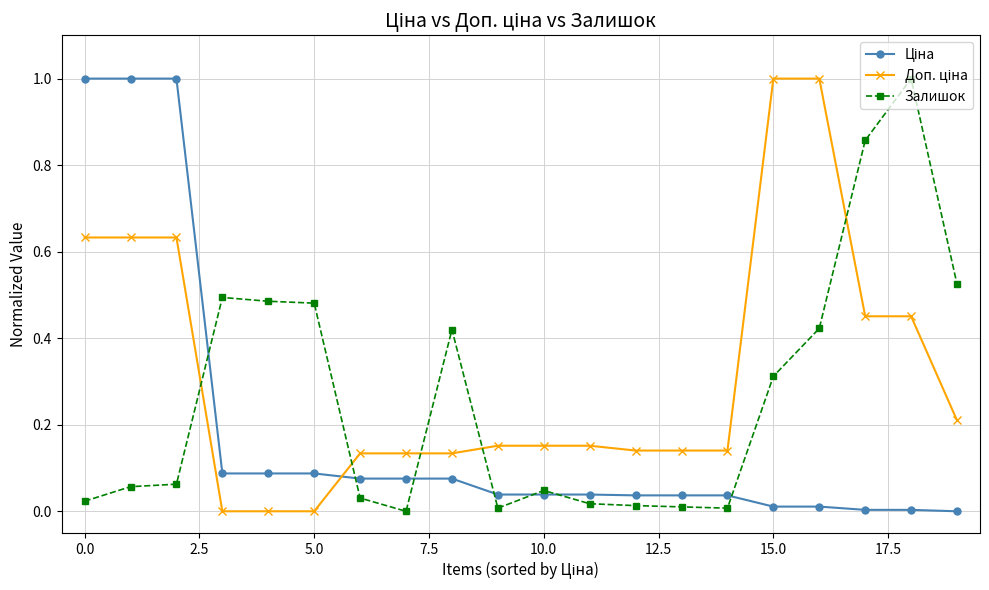

What is the maximum value for Залишок?

1.0